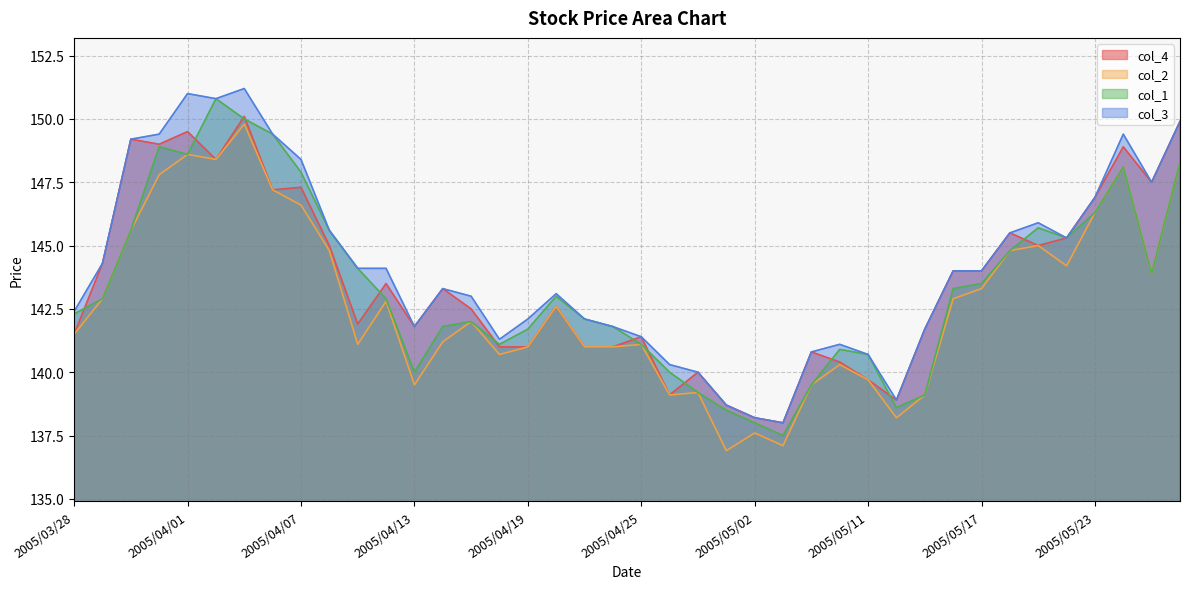

The col_2 series shows 142.8 at 2005/04/12. True or false?

True